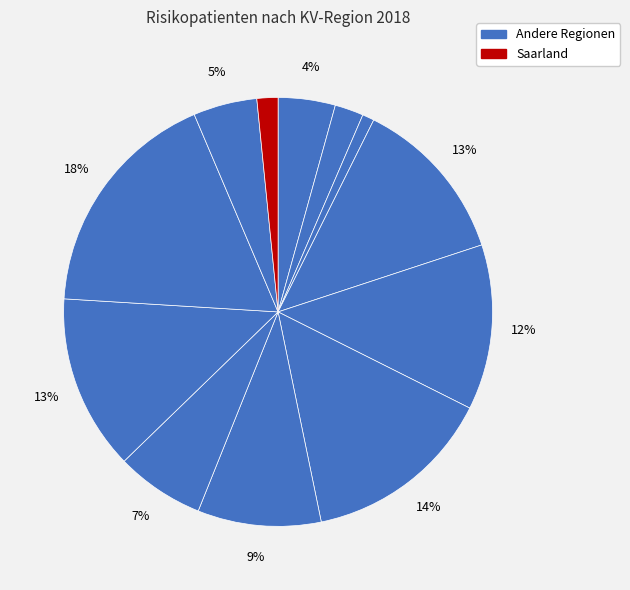

Count the number of slices in the pie.

12